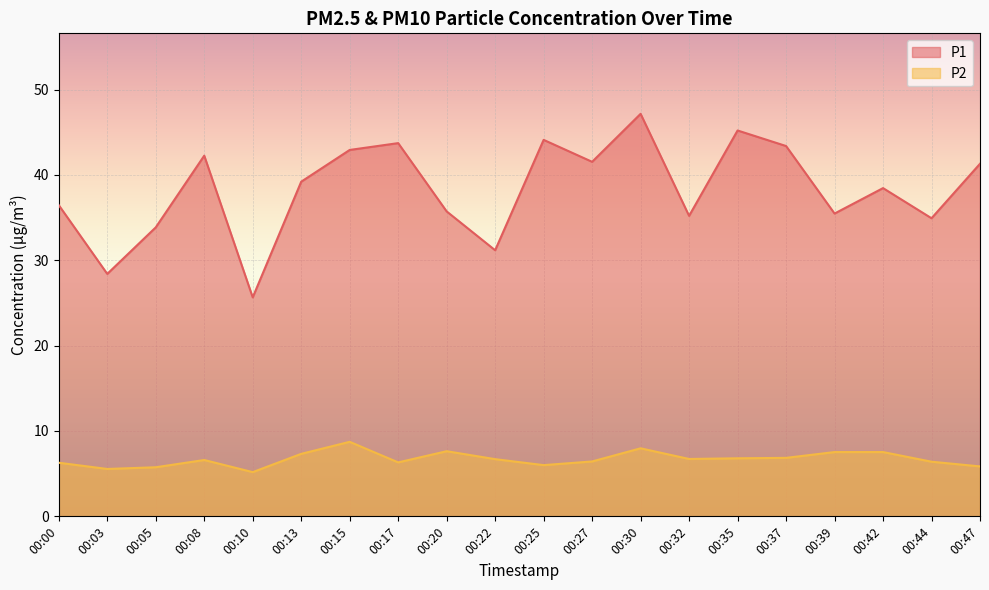

True or false: P2 and P1 cross at least once.

False